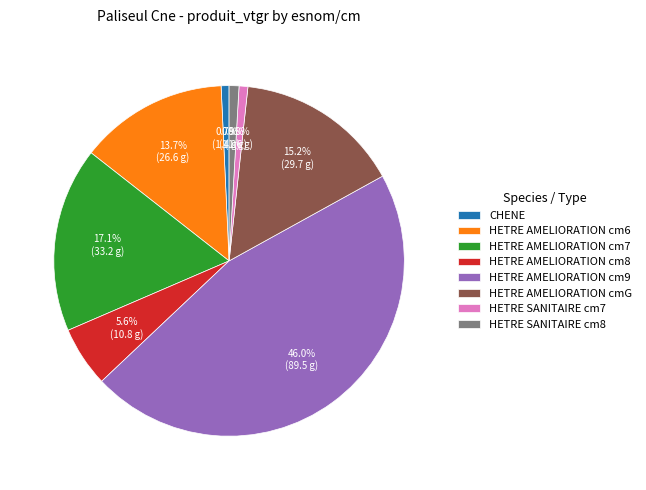

Which slice is the largest?

HETRE AMELIORATION cm9